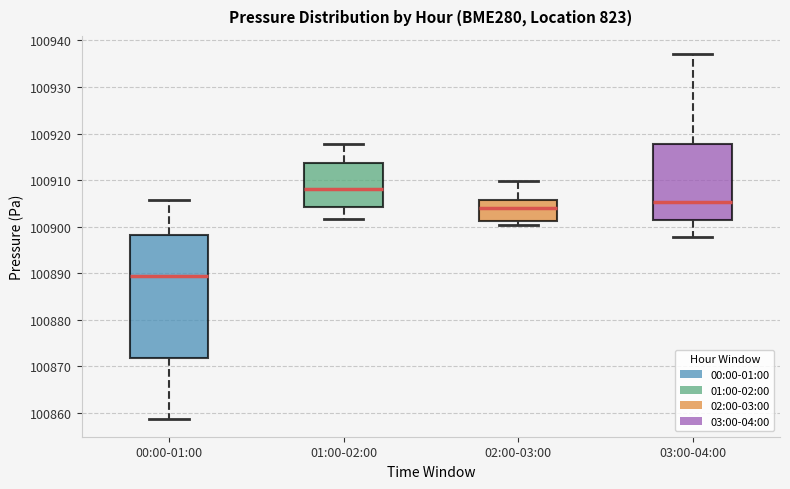

Which box's median line is the lowest?

00:00-01:00